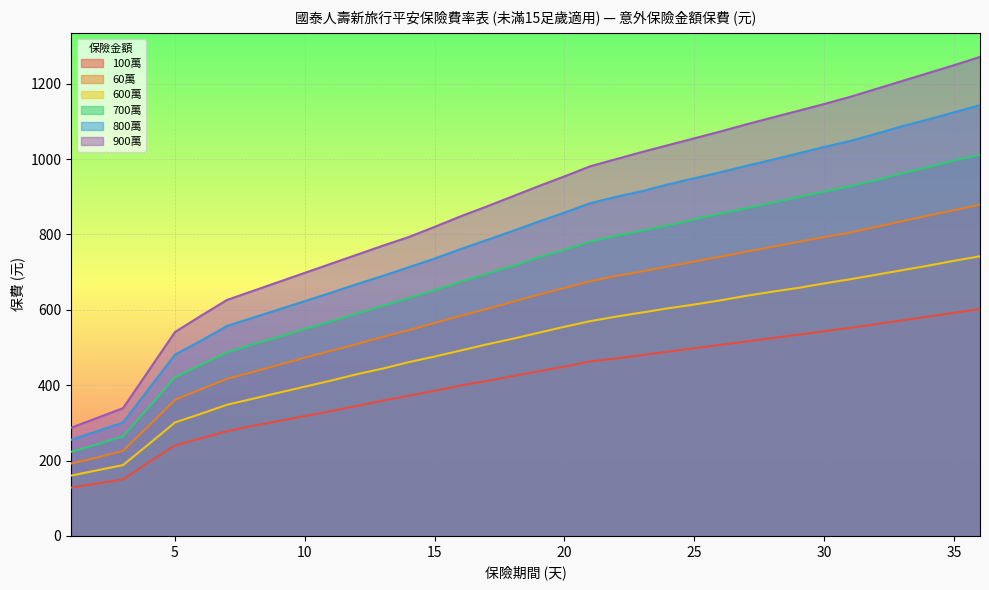

Is the value of 100萬 at 35 greater than the value of 700萬 at 9?

Yes